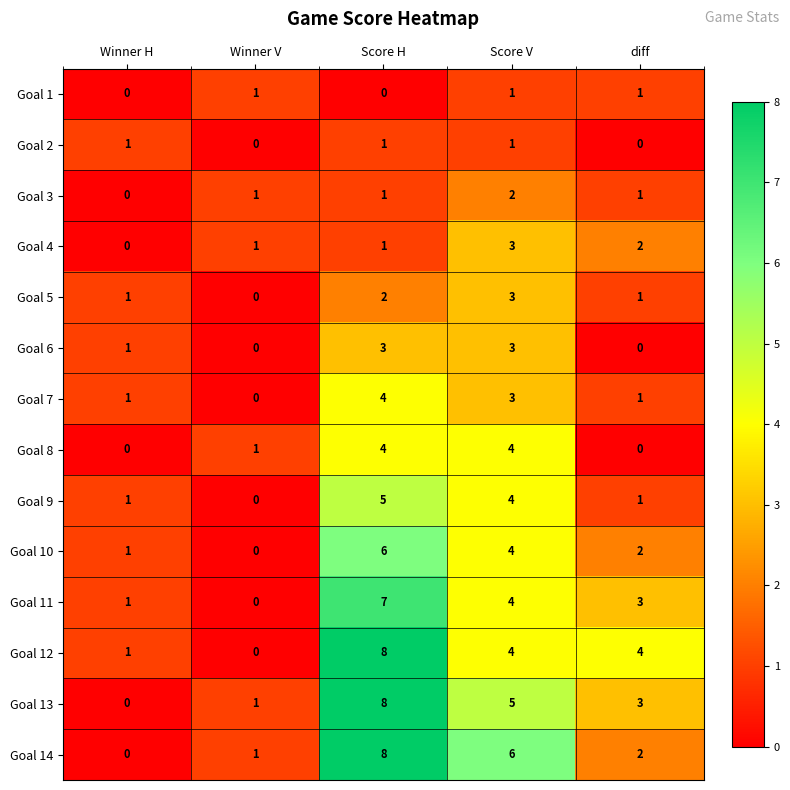

The value of Goal 3 at Score H is 2. True or false?

False